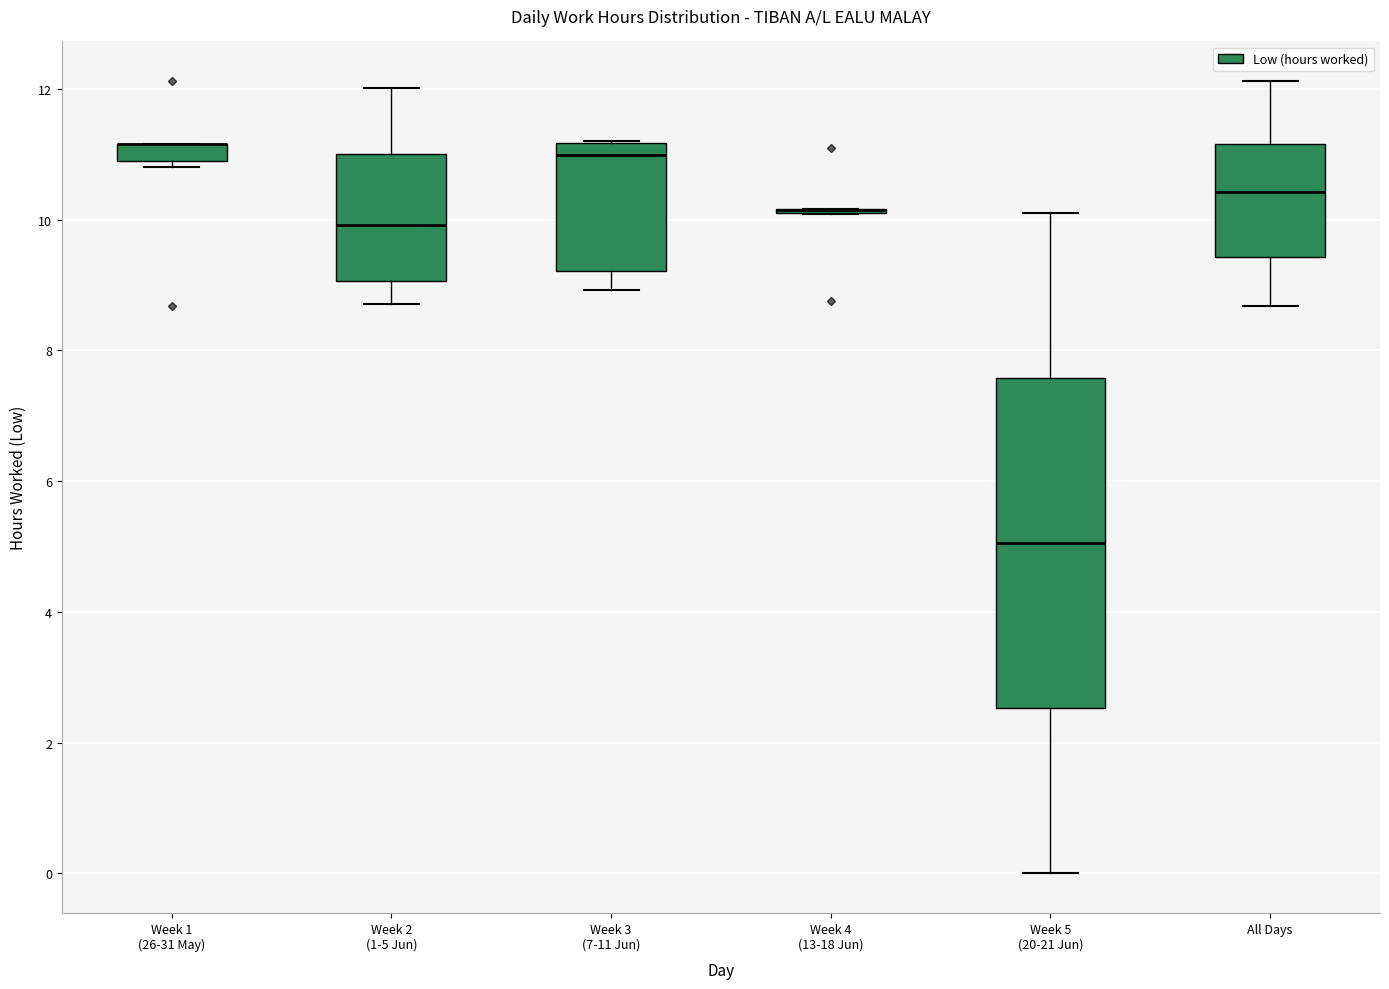

Where is the lower edge of the box for All Days on the y-axis? The values are not printed on the chart, so give them approximately, as read against the axis.

9.4